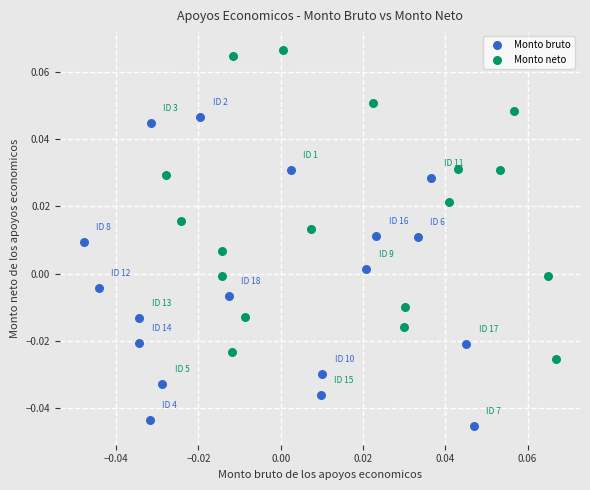

Which series reaches the maximum Y coordinate?

Monto neto